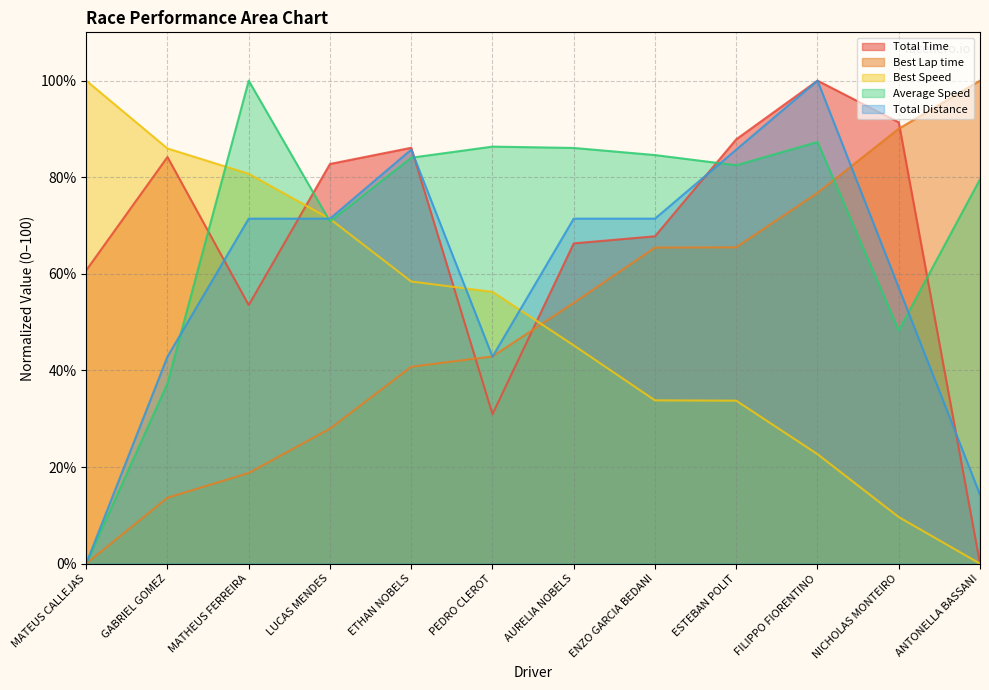

What is the sum of all Total Time values?

811.6